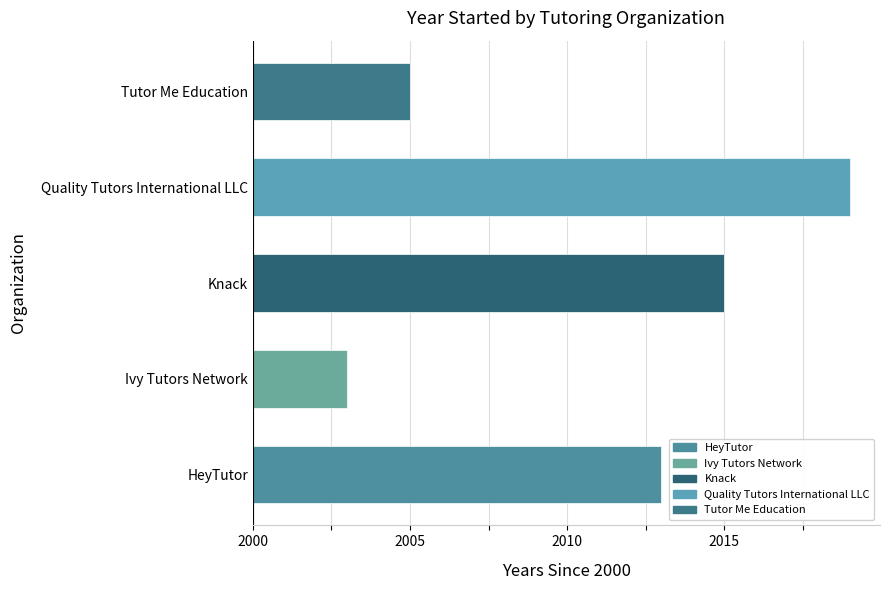

Rank the categories by value from highest to lowest.

Quality Tutors International LLC, Knack, HeyTutor, Tutor Me Education, Ivy Tutors Network